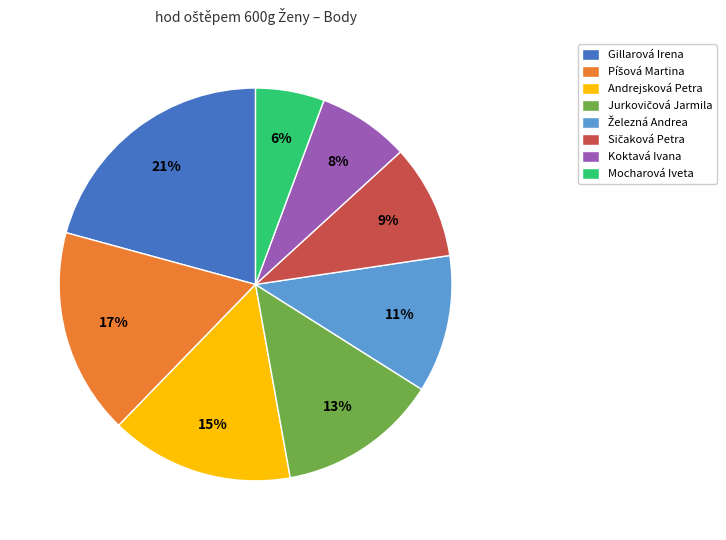

To the nearest percent, what percentage of the pie is Koktavá Ivana?

8%